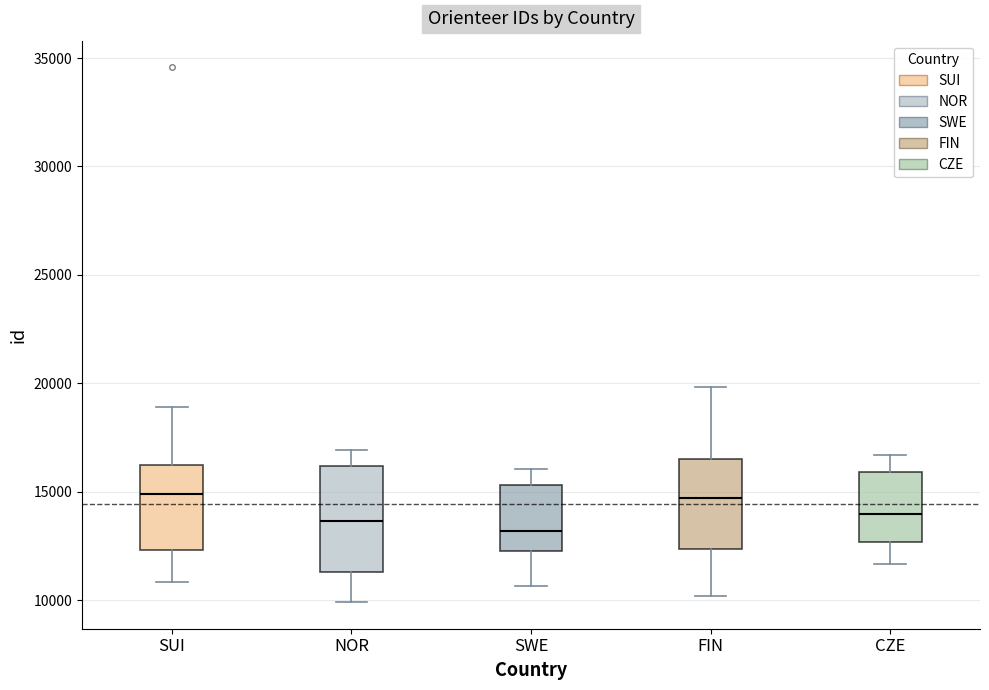

Reading left to right, read every box against the y-axis: the position of its median line, the range the box covers, and the ends of its whiskers. The values are not printed on the chart, so give them approximately, as read against the axis.

SUI: median 15000, box 12500 to 16000, whiskers 11000 to 19000
NOR: median 13500, box 11500 to 16000, whiskers 10000 to 17000
SWE: median 13000, box 12500 to 15500, whiskers 10500 to 16000
FIN: median 14500, box 12500 to 16500, whiskers 10000 to 20000
CZE: median 14000, box 12500 to 16000, whiskers 11500 to 16500